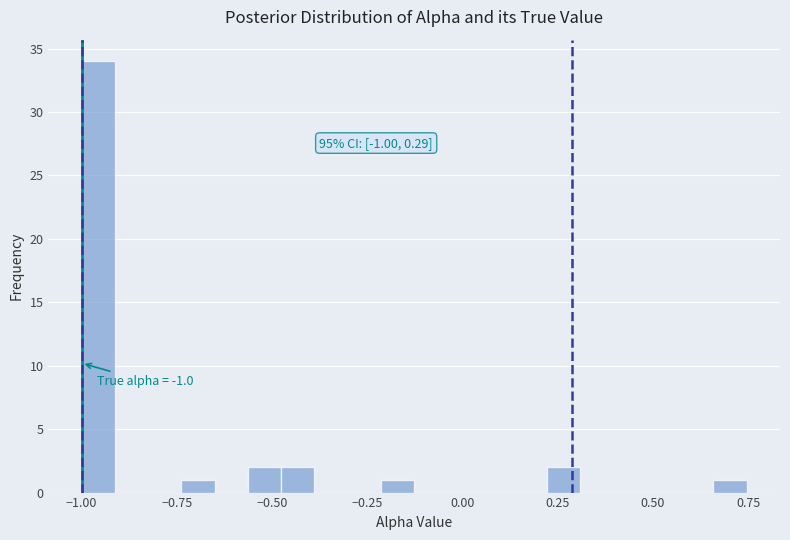

Read against the x-axis, roughly where is the centre of the tallest bar?

-0.95